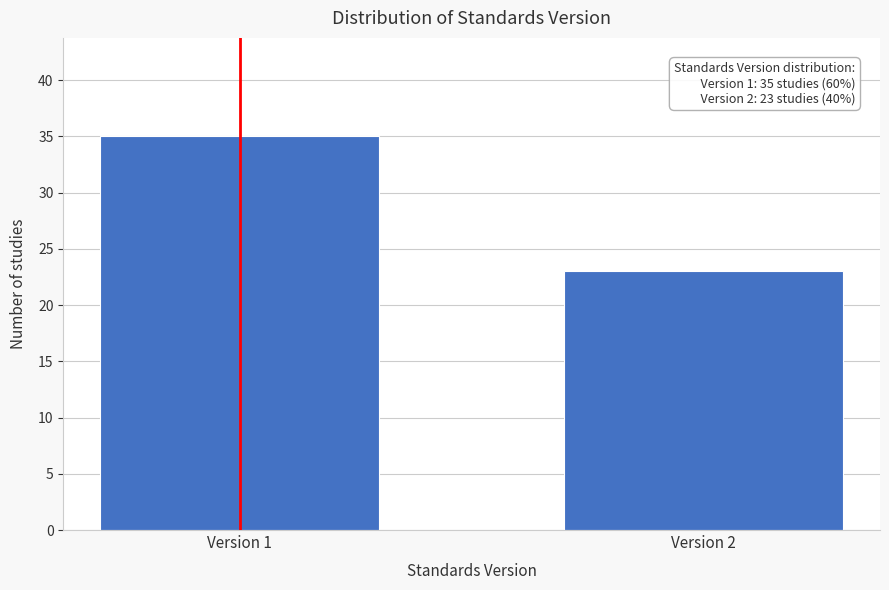

Reading left to right, list all the values displayed in this chart.

Version 1=35	Version 2=23